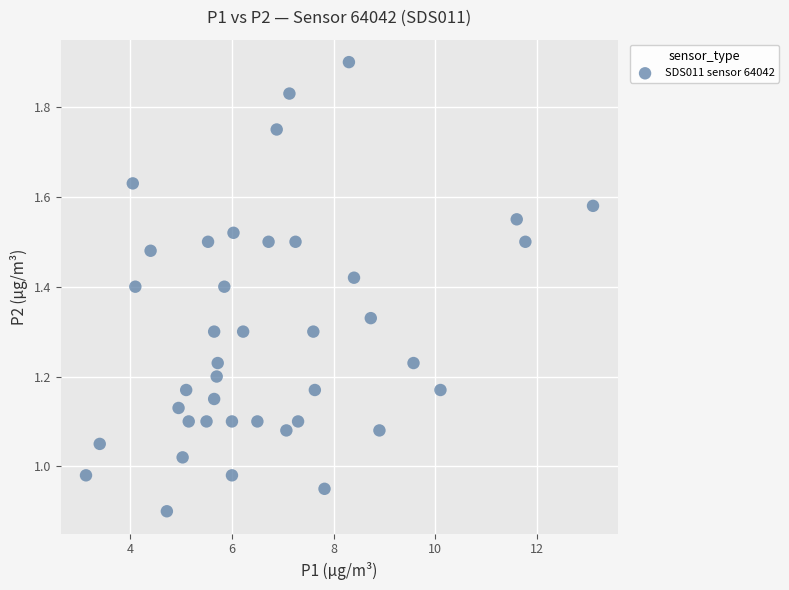

What is the range of X values (max minus min)?

10.0